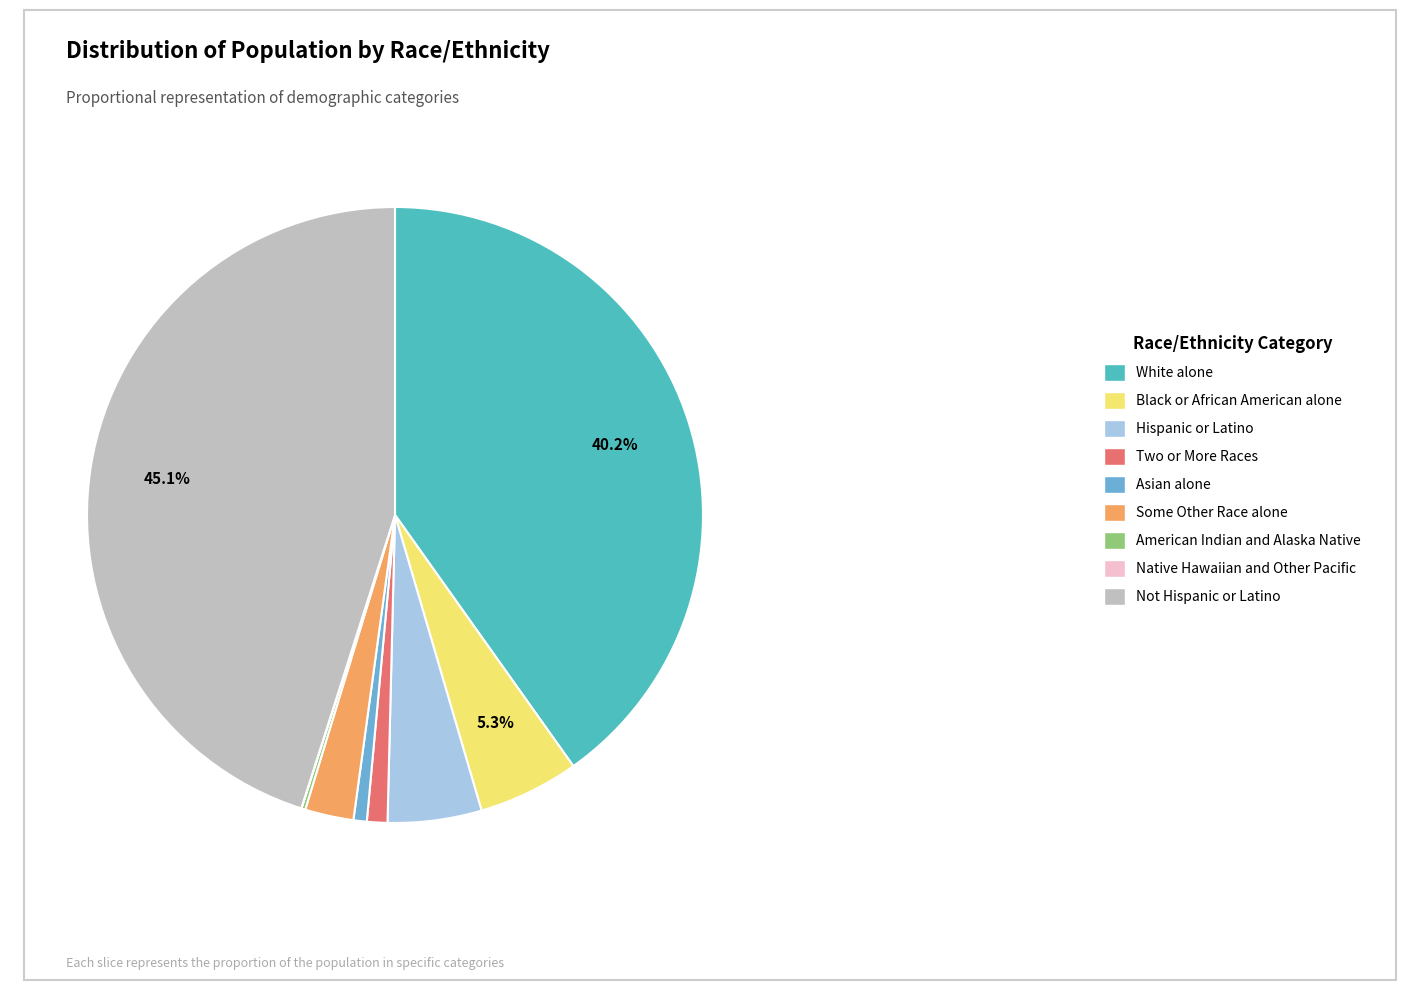

What is the largest slice in the pie chart?

Not Hispanic or Latino